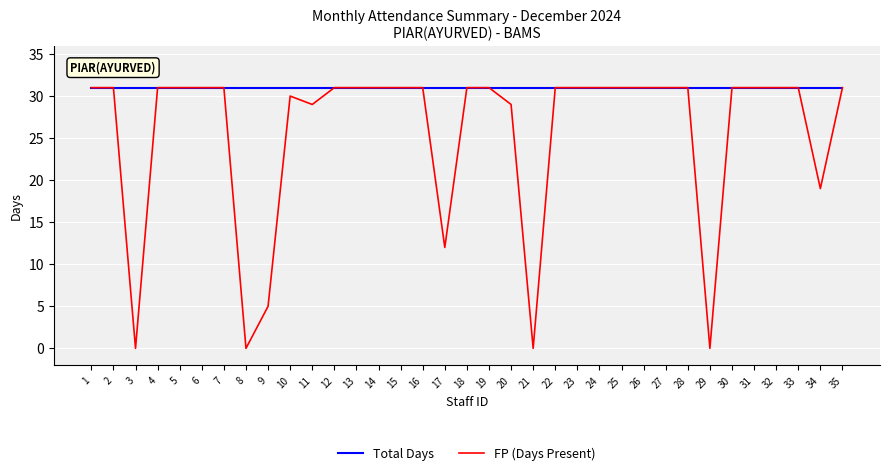

What is the highest value of the Total Days series?

31